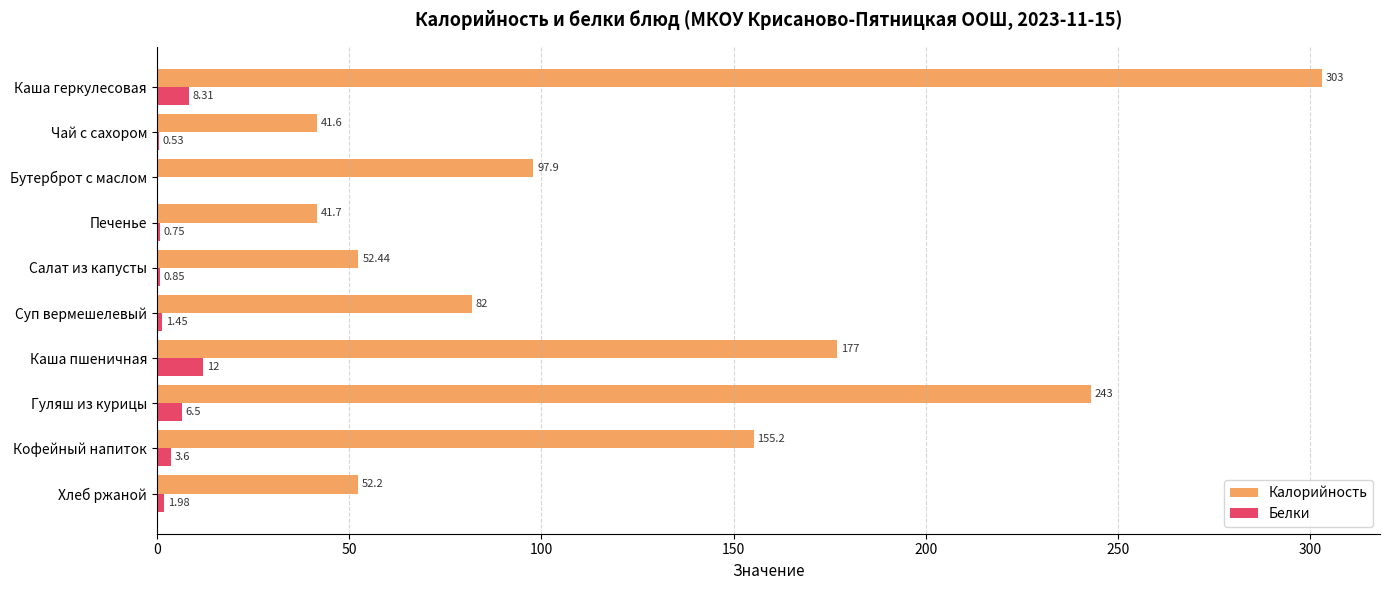

Which series changed the most between Чай с сахором and Гуляш из курицы?

Калорийность